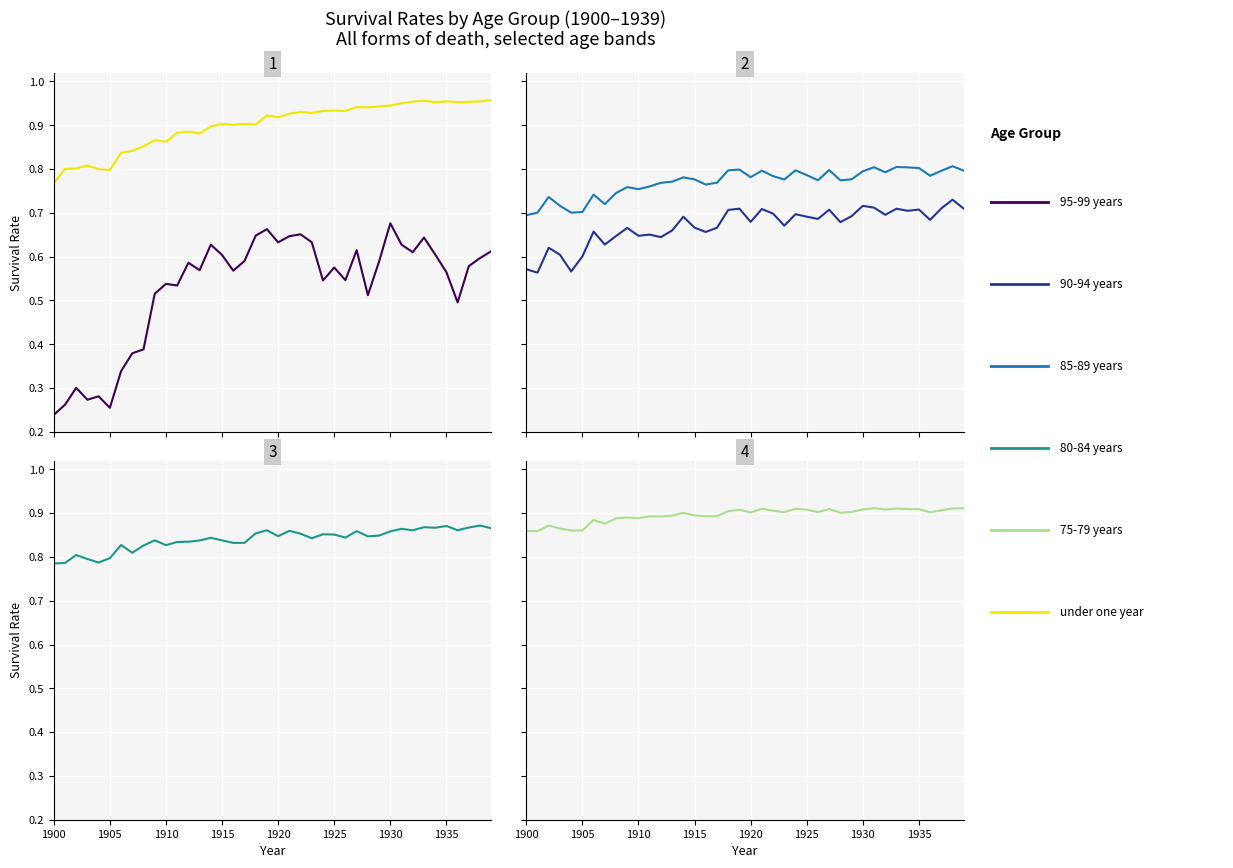

True or false: 90-94 years has a value of 0.3 at 26.

False